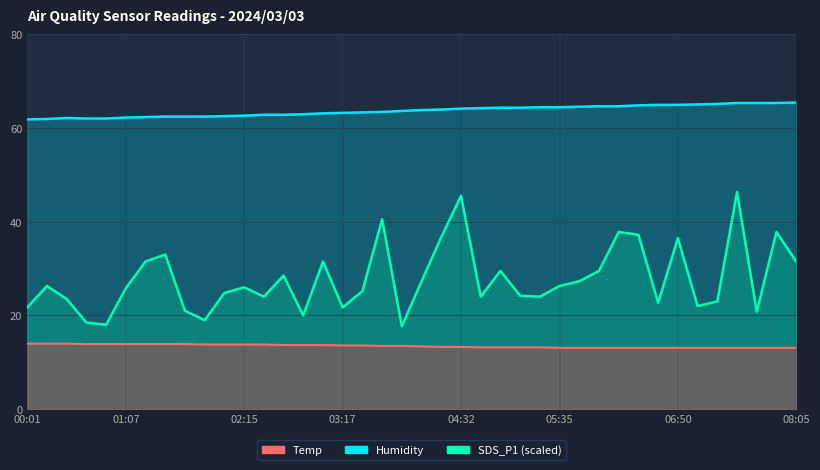

What is the sum of all SDS_P1 values?

1108.1